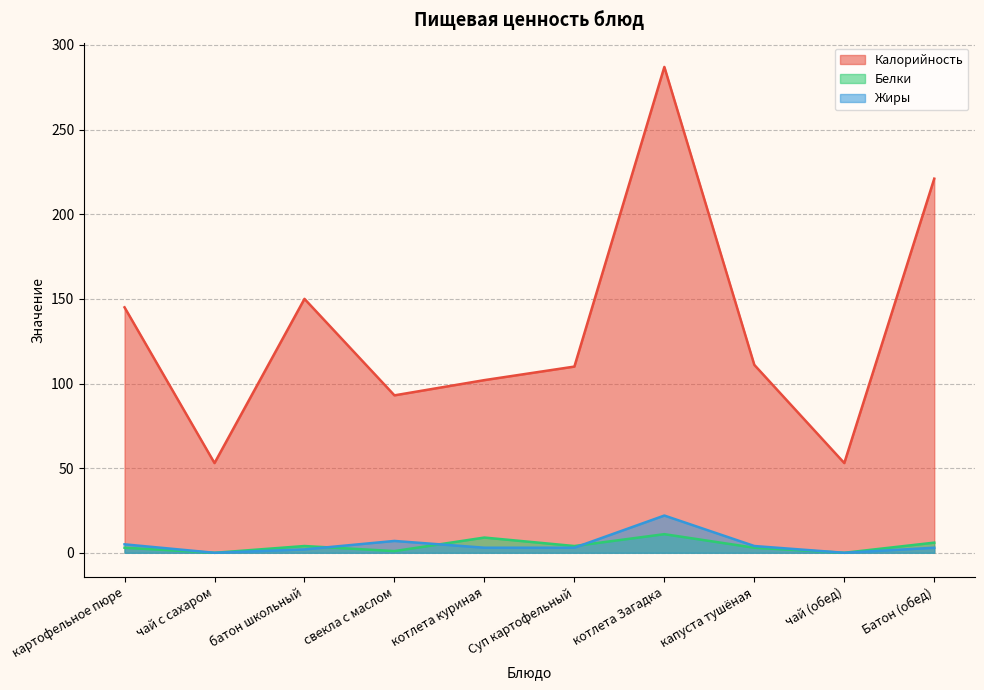

Between свекла с маслом and чай с сахаром, which is larger?

свекла с маслом